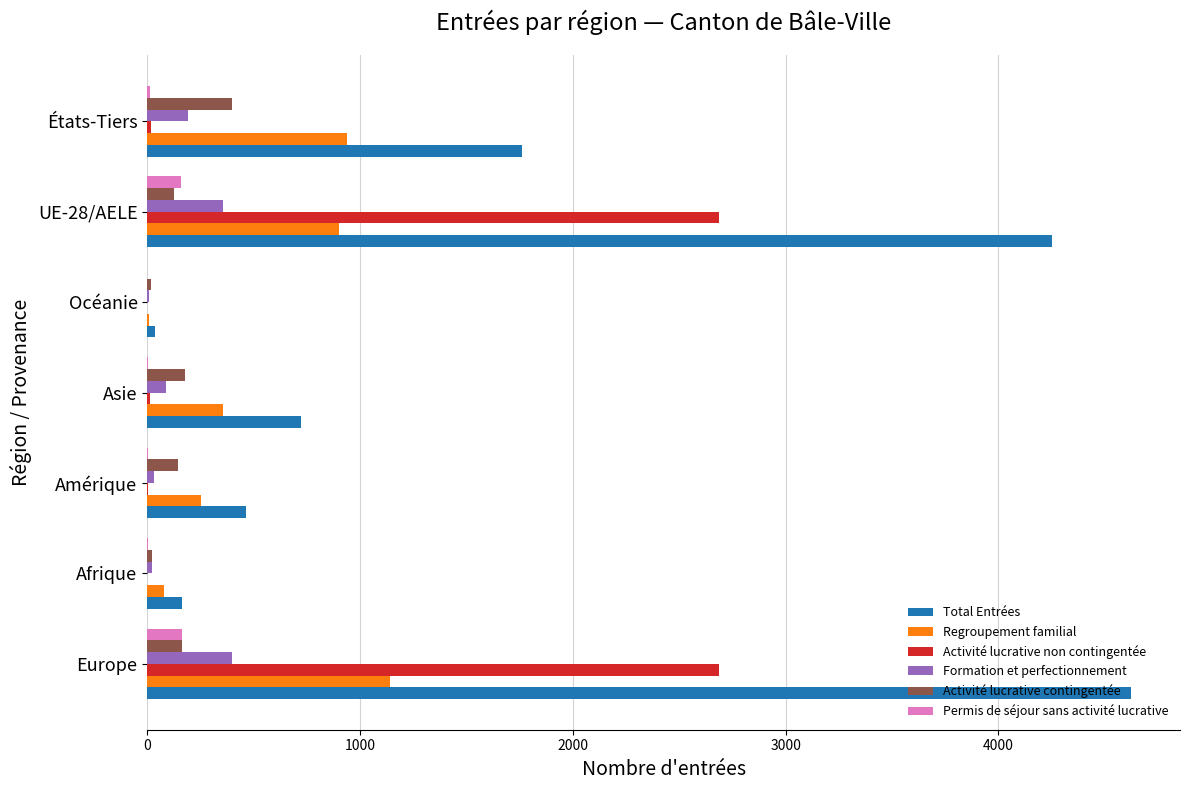

Between Afrique and UE-28/AELE, which series saw the biggest shift?

Total Entrées